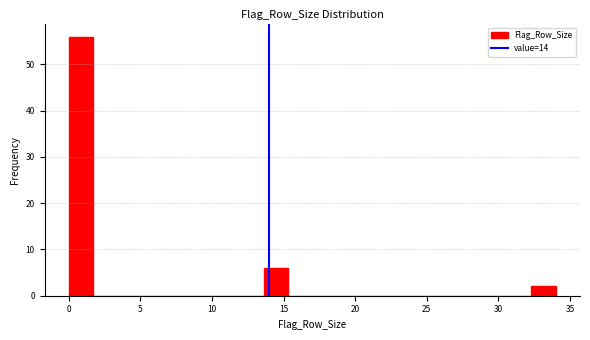

Read against the x-axis, roughly where is the centre of the tallest bar?

1.0